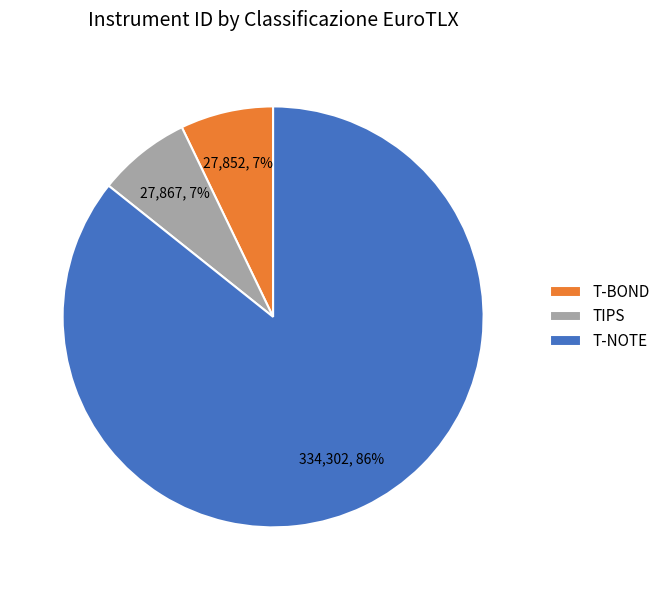

Does any single category account for the majority?

Yes